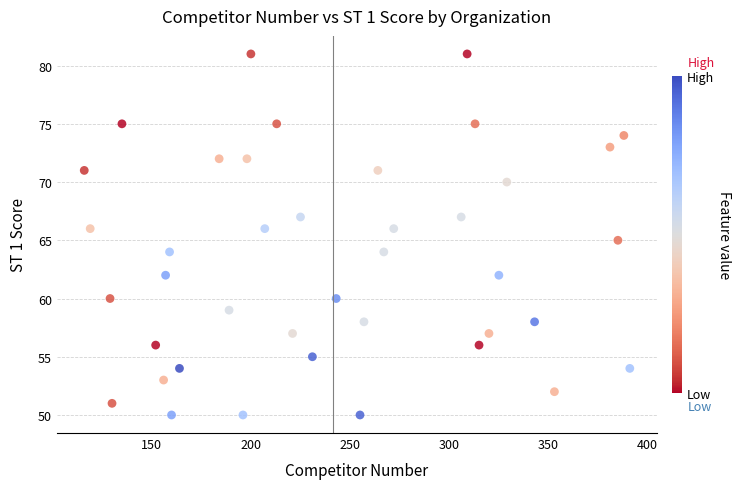

What is the range of Y values (max minus min)?

31